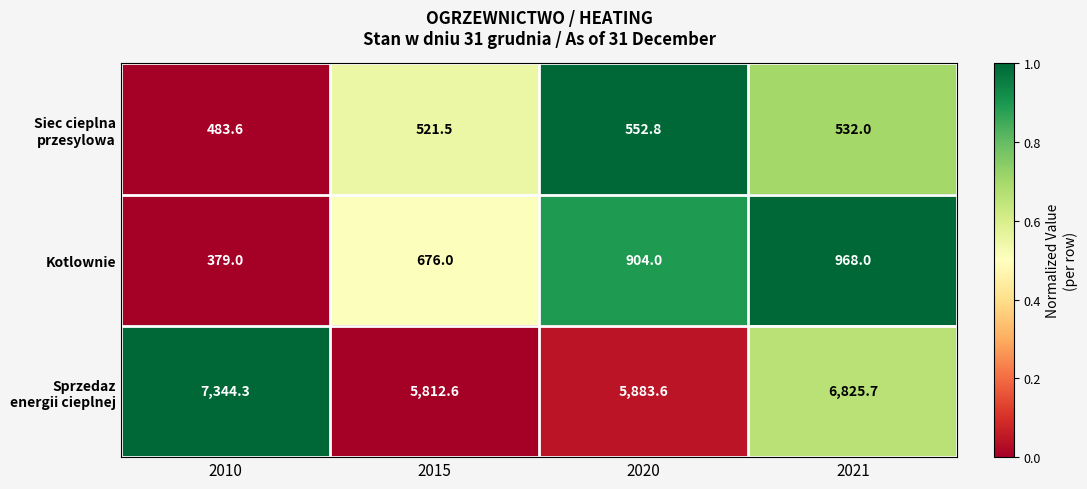

Which series changed the most between 2010 and 2021?

Kotlownie